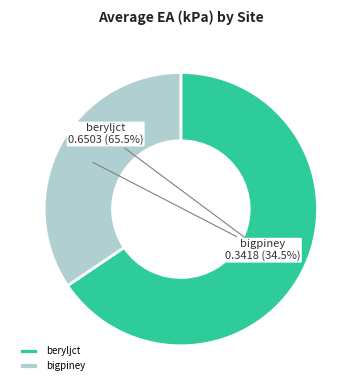

The beryljct slice represents 75% of the pie. True or false?

False